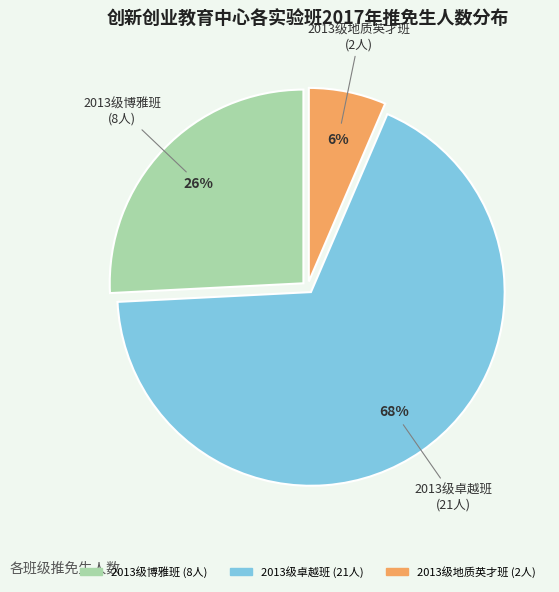

Which slice is the largest?

2013级卓越班